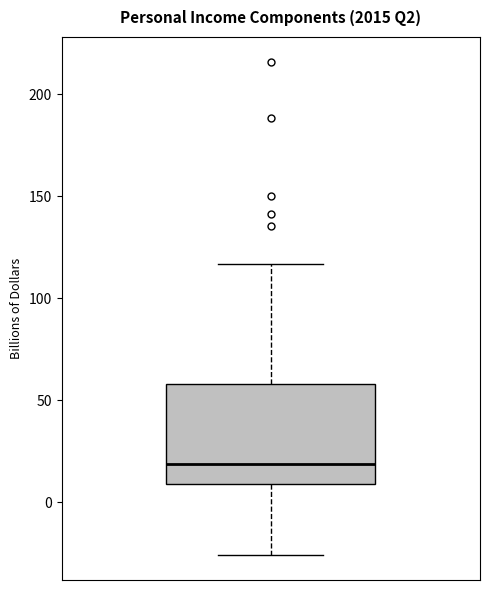

Transcribe this box plot: give where the median line is, the range the box spans, and where the two whiskers end, as read against the y-axis. The values are not printed on the chart, so give them approximately, as read against the axis.

median 20, box 10 to 60, whiskers -25 to 115